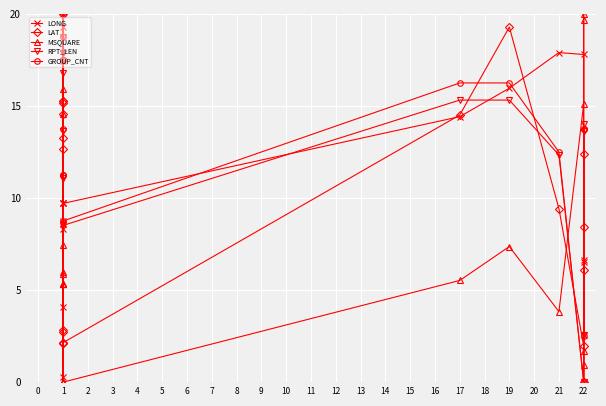

How many lines are shown in the chart?

5